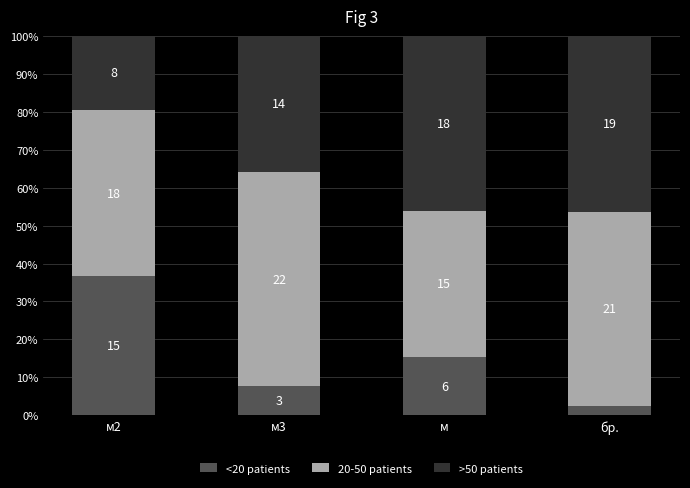

Does the chart contain stacked bars?

Yes